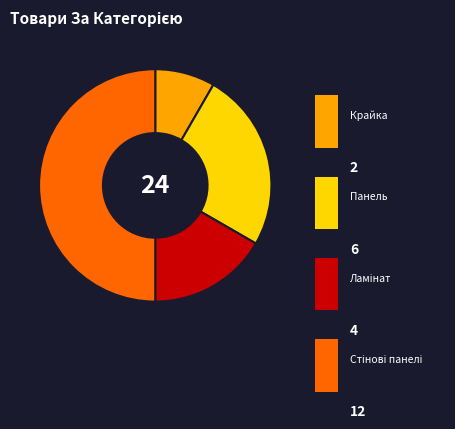

To the nearest percent, what is the difference between the Крайка and Ламінат slice percentages?

8%